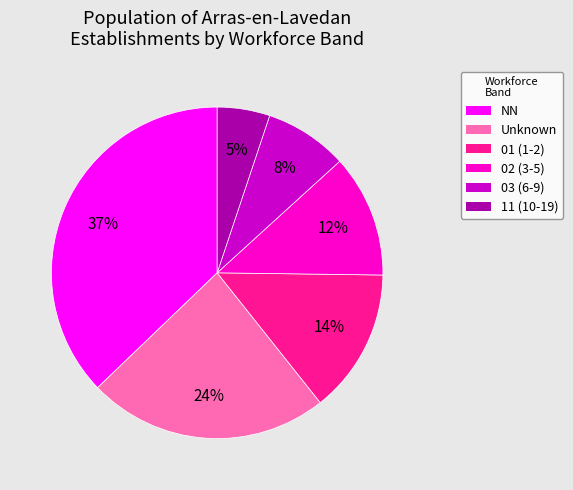

How many segments does this pie chart have?

6